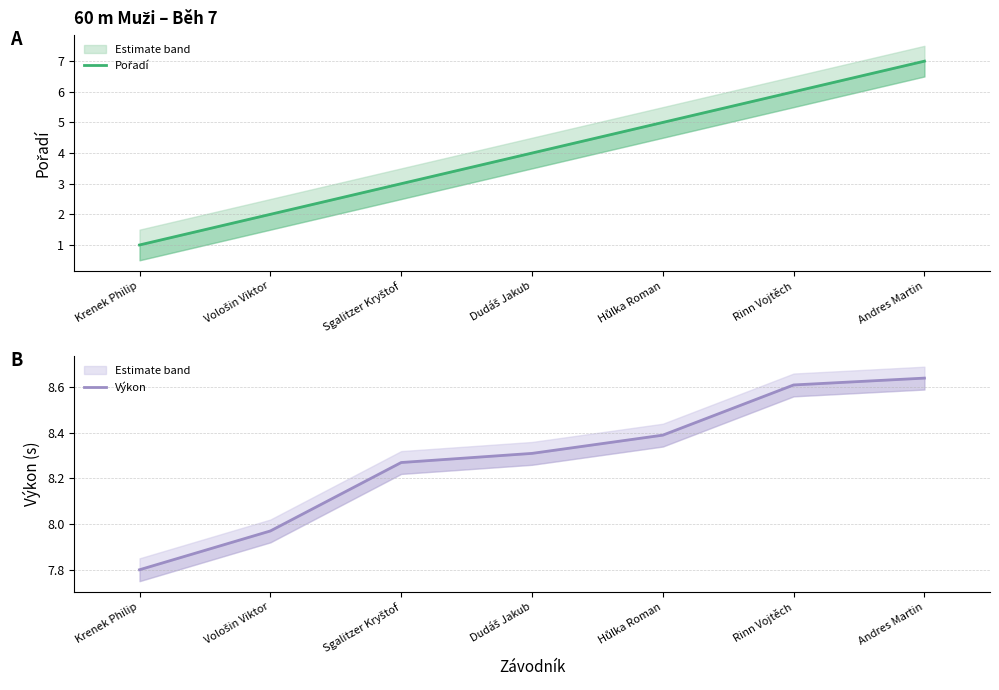

Which series changed the most between Vološin Viktor and Dudáš Jakub?

Pořadí